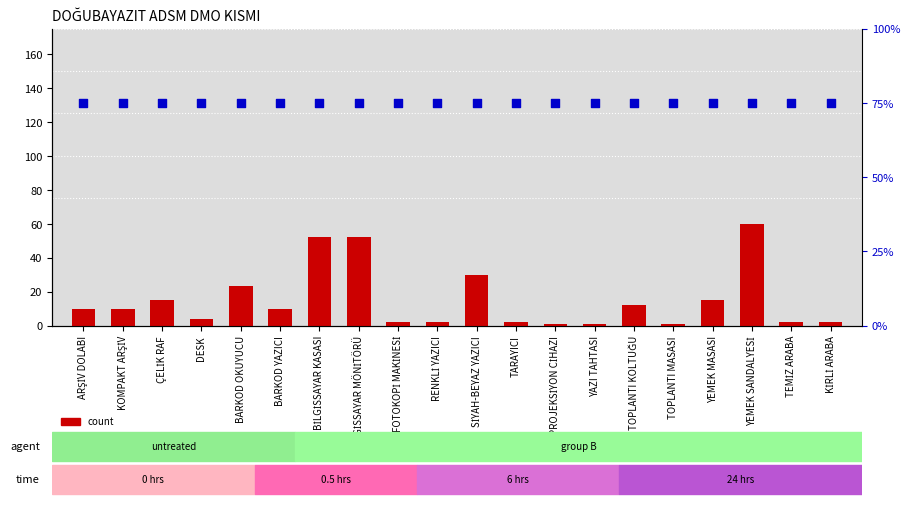

At which category is the sum across all series the highest?

YEMEK SANDALYESİ